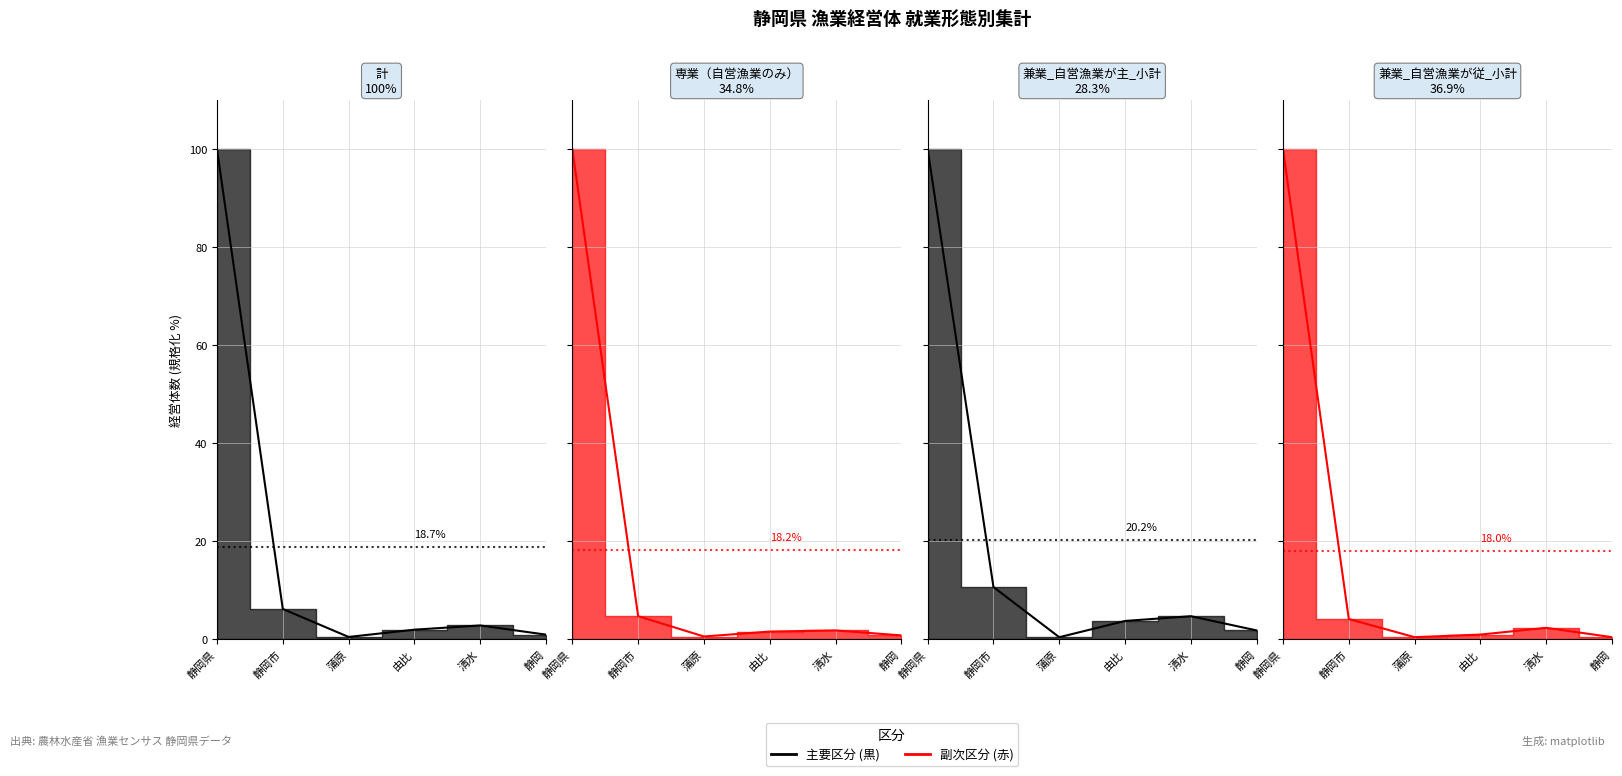

What is the sum of the 兼業_自営漁業が従_小計_line values at 蒲原 and 静岡県?

100.4